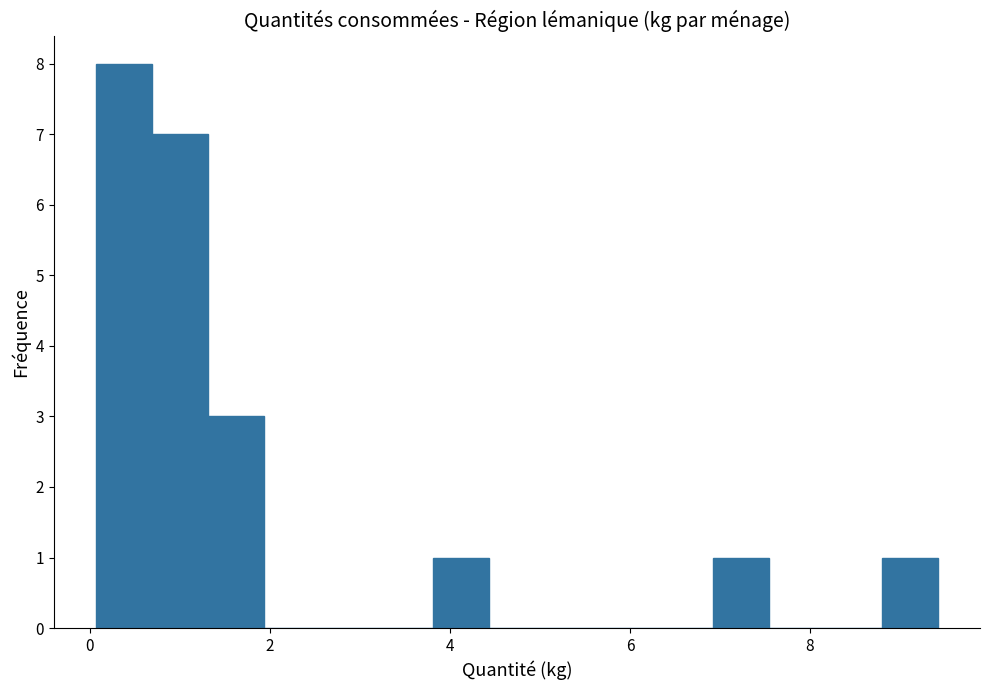

Around what value on the x-axis is the tallest bar? Give the approximate position of its centre, as read against the axis.

0.4